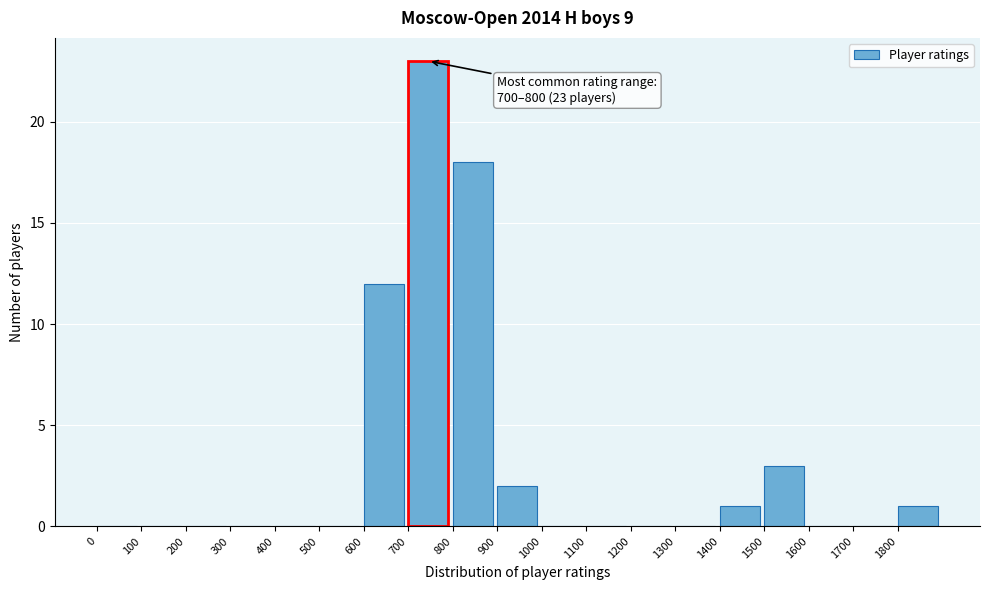

Over which range of the x-axis is the bar tallest?

700 to 800